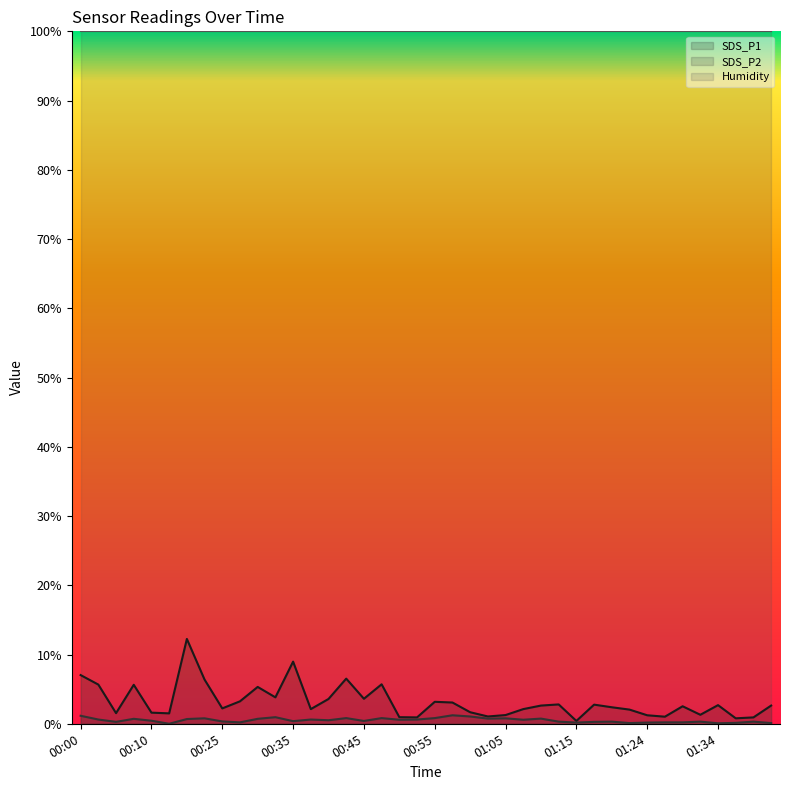

True or false: SDS_P1 and SDS_P2 intersect in this chart.

False